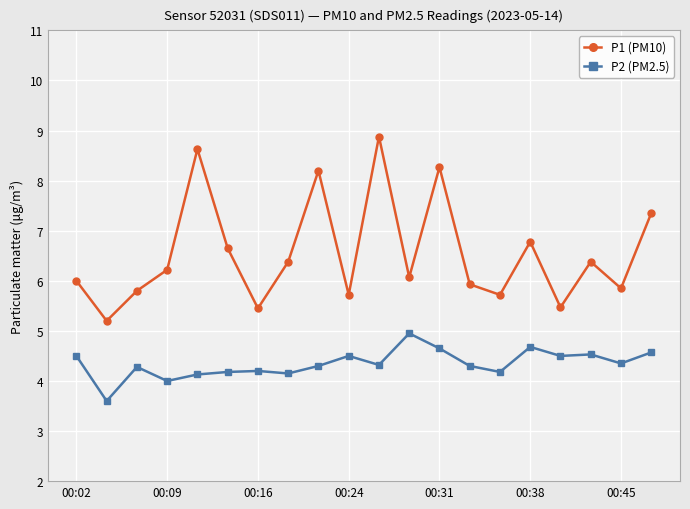

True or false: P1 (PM10) has more than 0 interior local peaks.

True